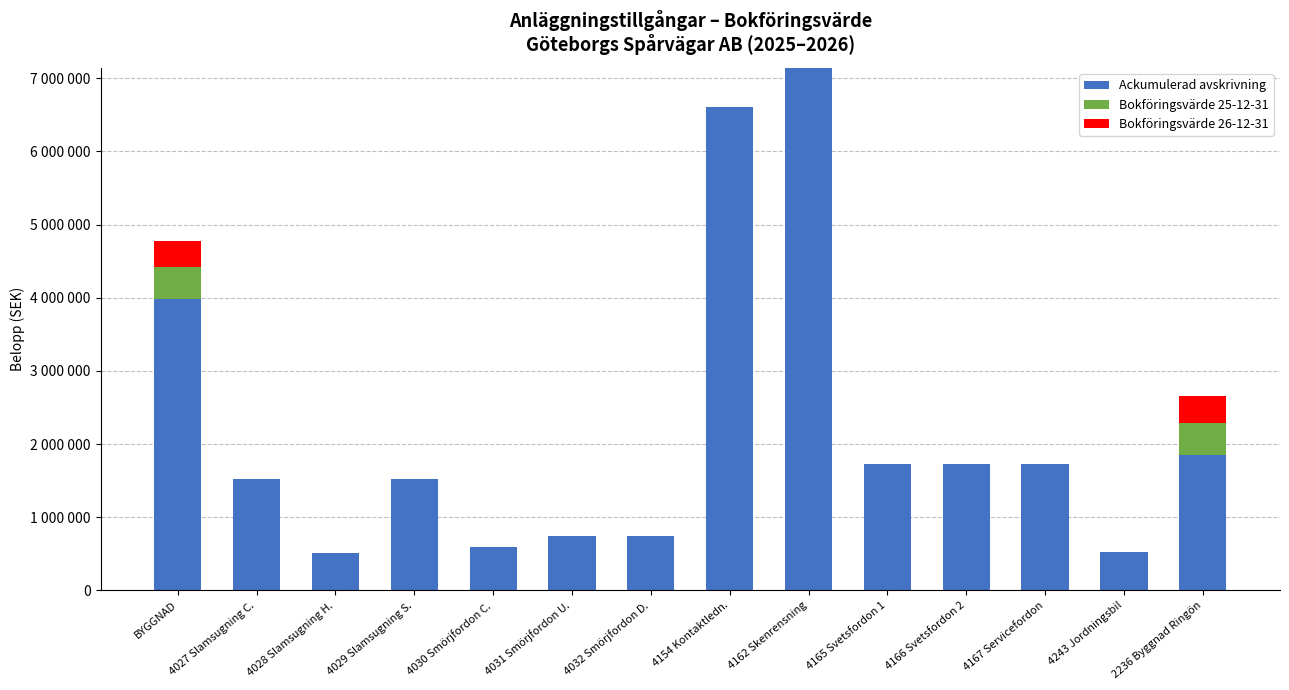

What are all the series names shown in the legend?

Ackumulerad avskrivning, Bokföringsvärde 25-12-31, Bokföringsvärde 26-12-31